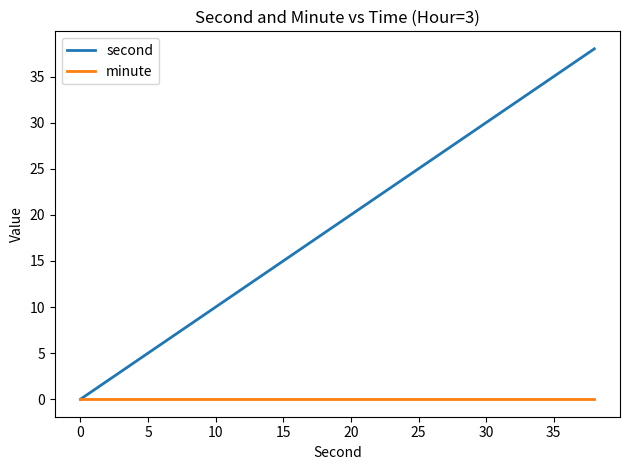

Which series has the largest total across all categories?

second